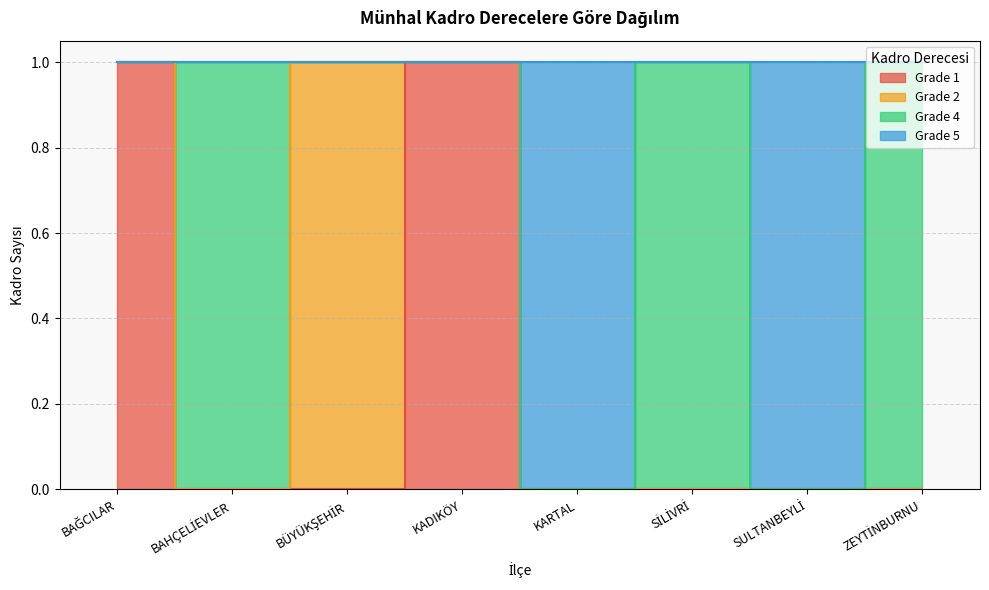

How many data points in Grade 1 are above 0?

2